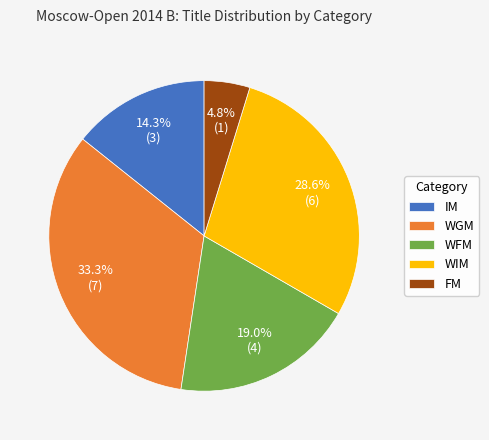

Is it true that FM is 5% of the pie?

True